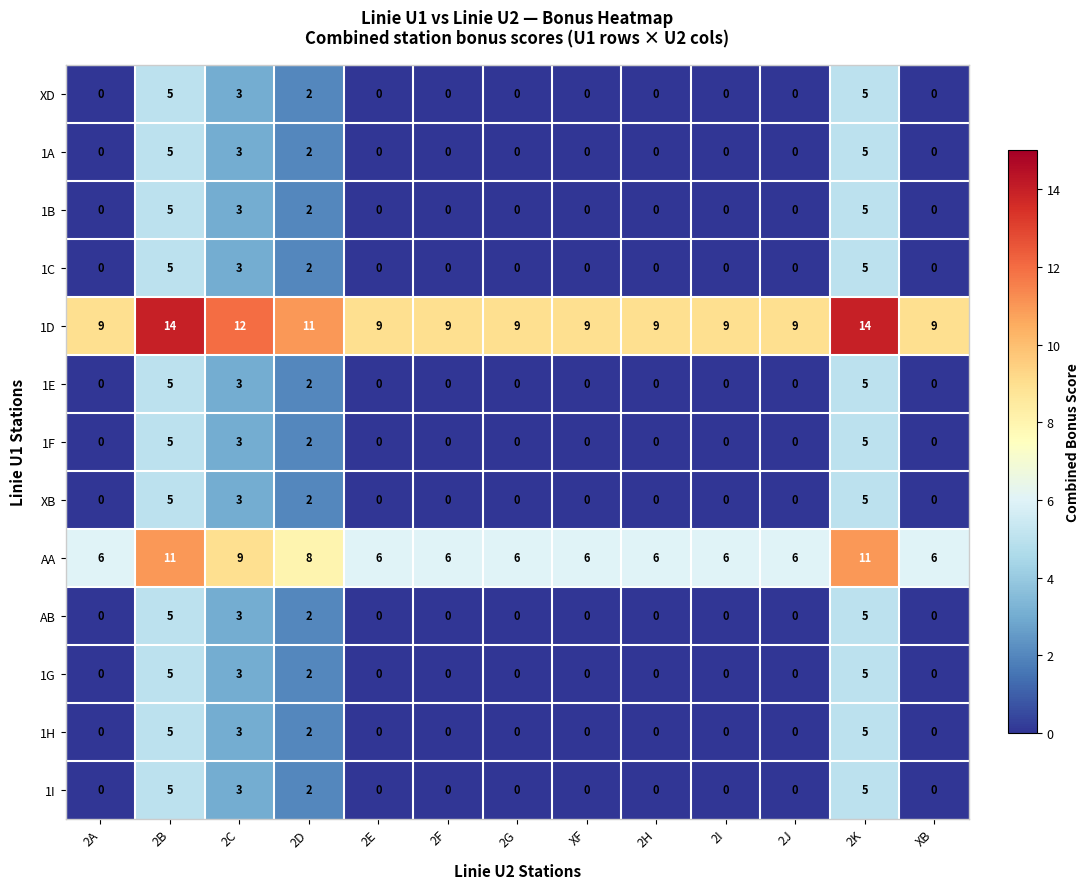

Which series has the largest total across all categories?

1D